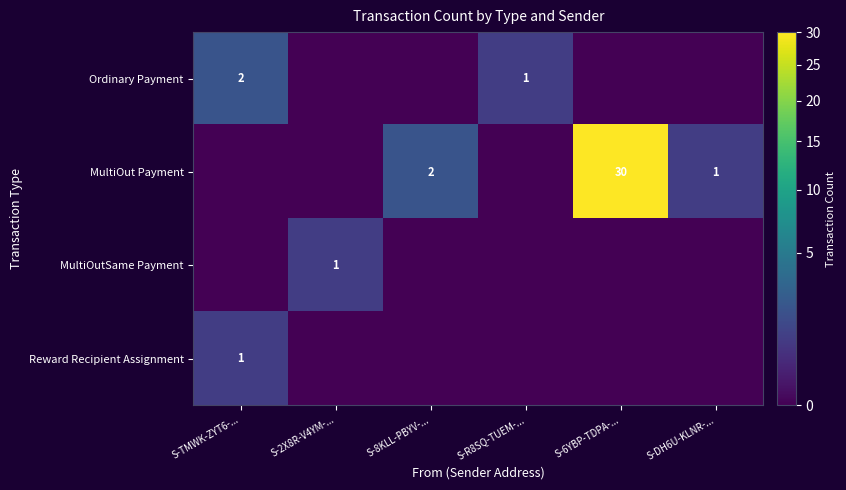

Which category has the lowest value in the Reward Recipient Assignment series?

S-2X8R-V4YM-...